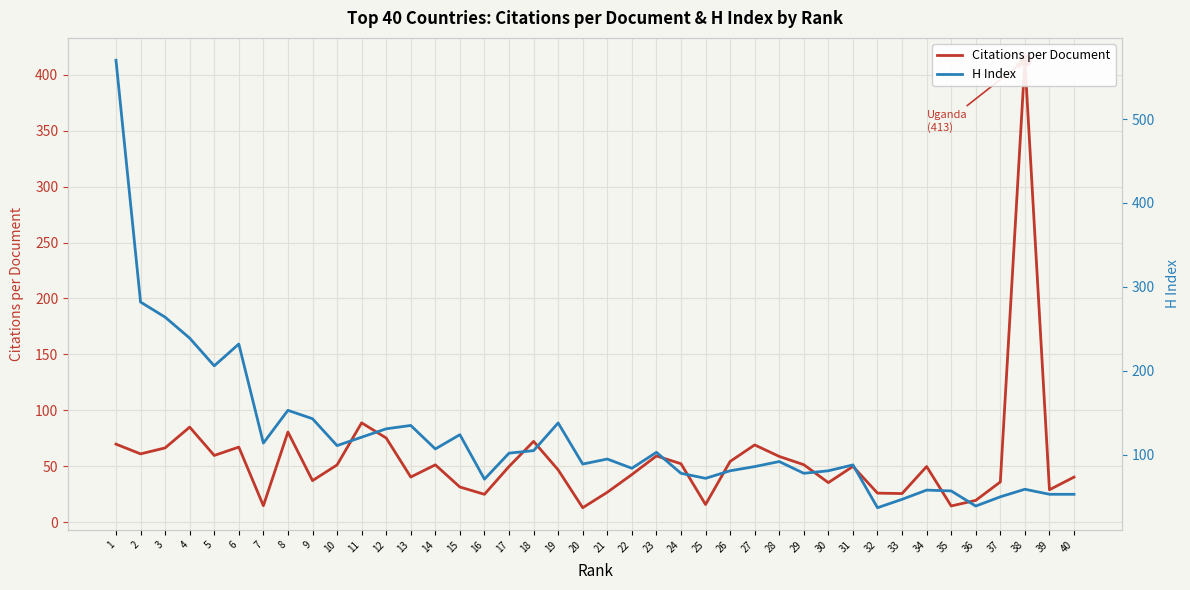

Which series has the widest spread of Y values?

H Index